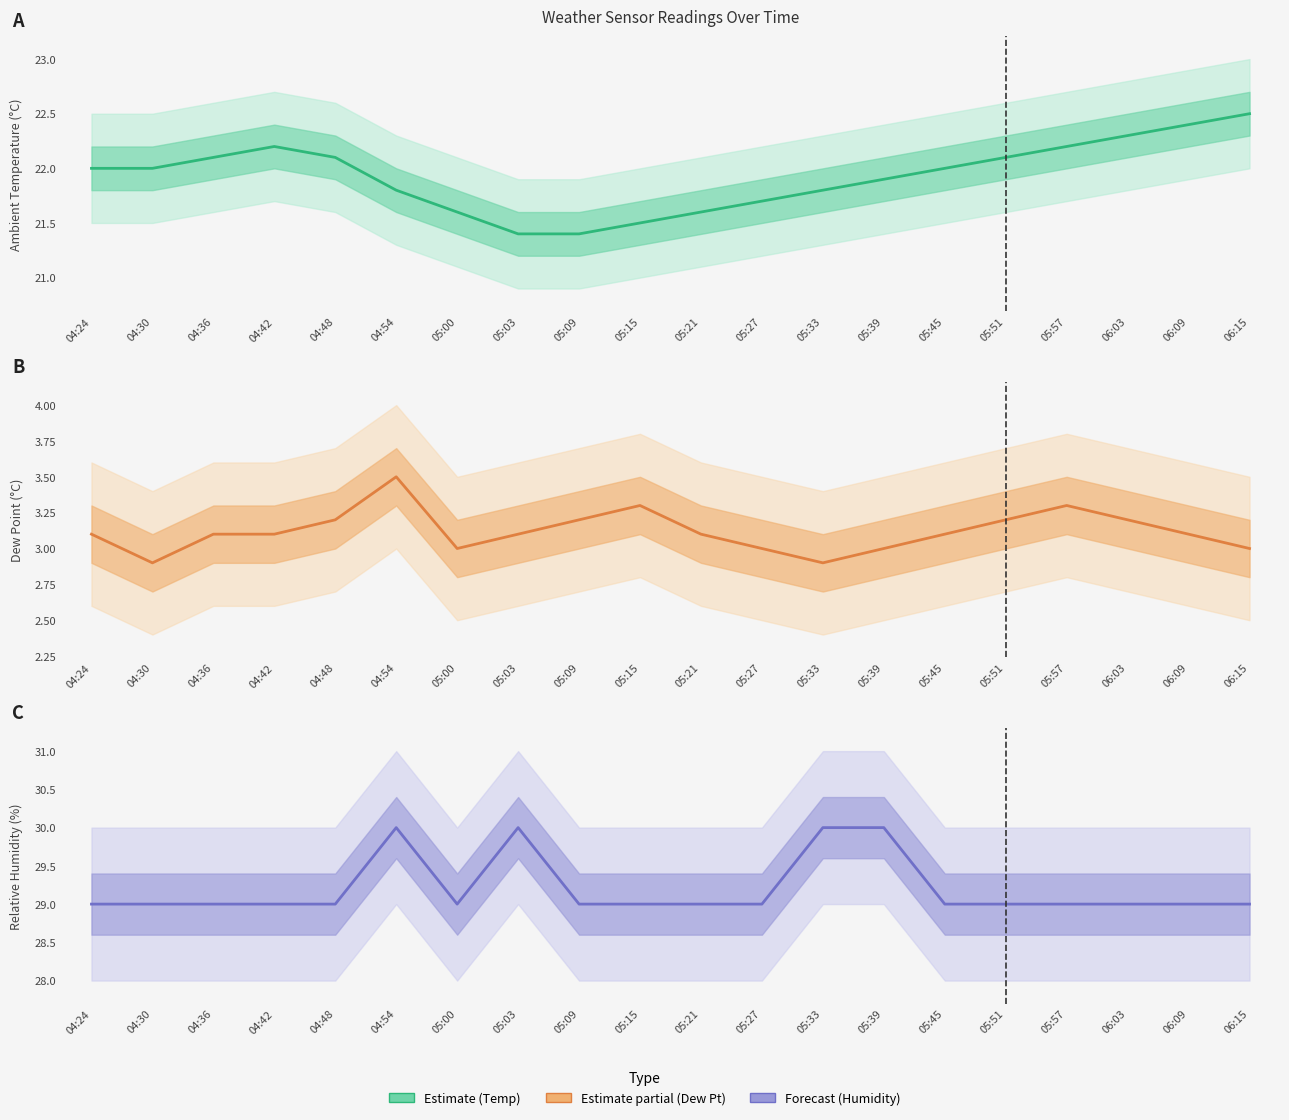

What is the difference between the maximum and minimum values in the Relative Humidity series?

1.0